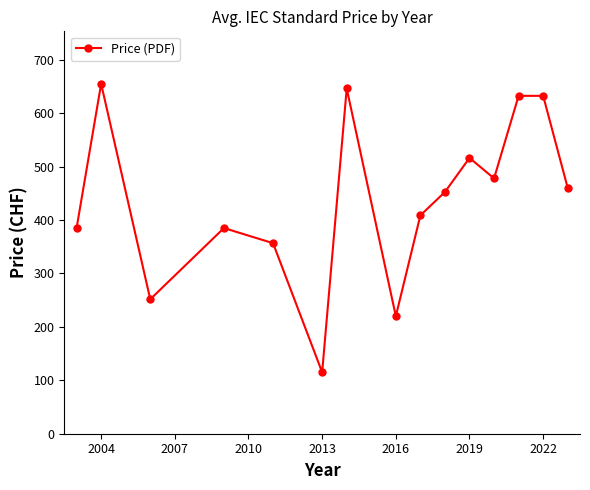

How many values are below 452?

7